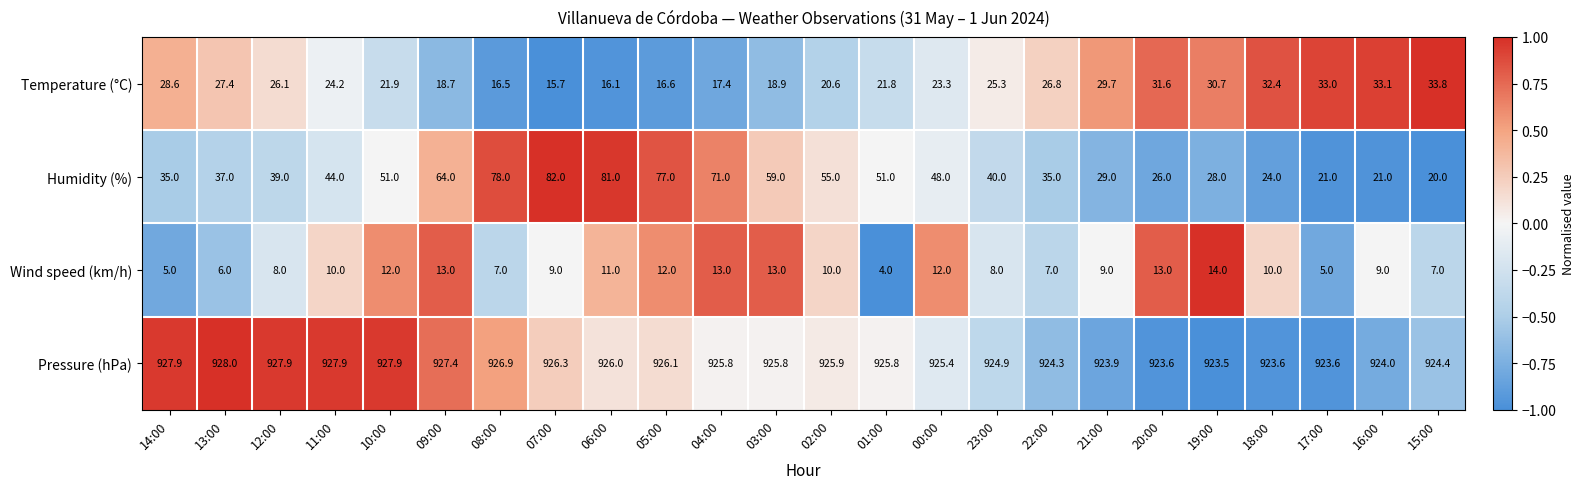

Count the number of data series in this chart.

4